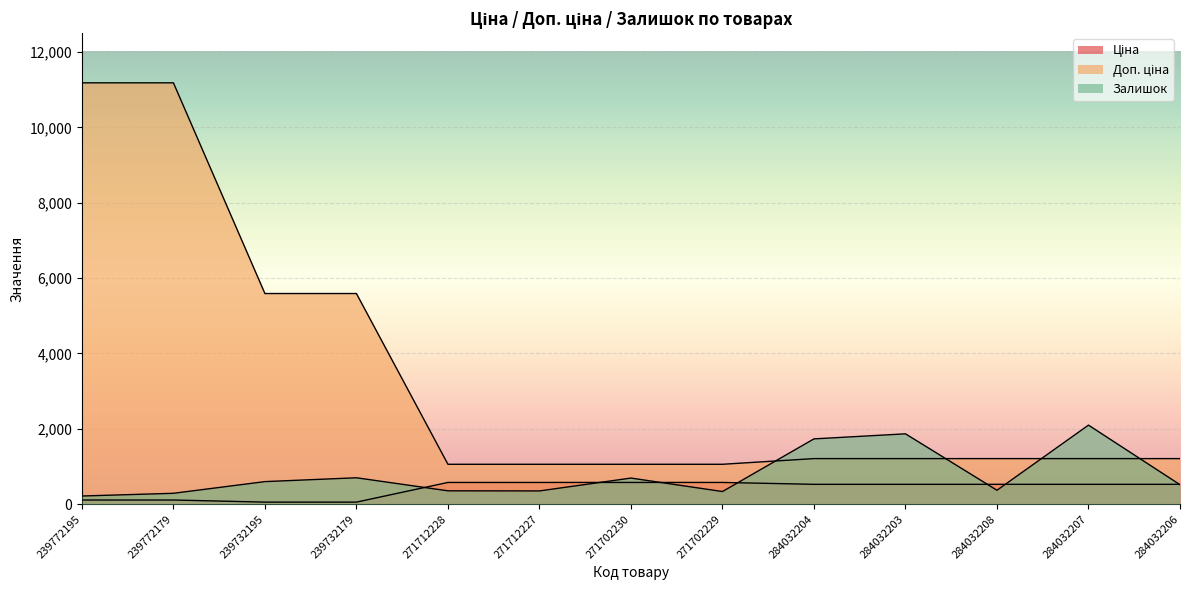

Is it true that Ціна equals 783.6 at 284032204?

False